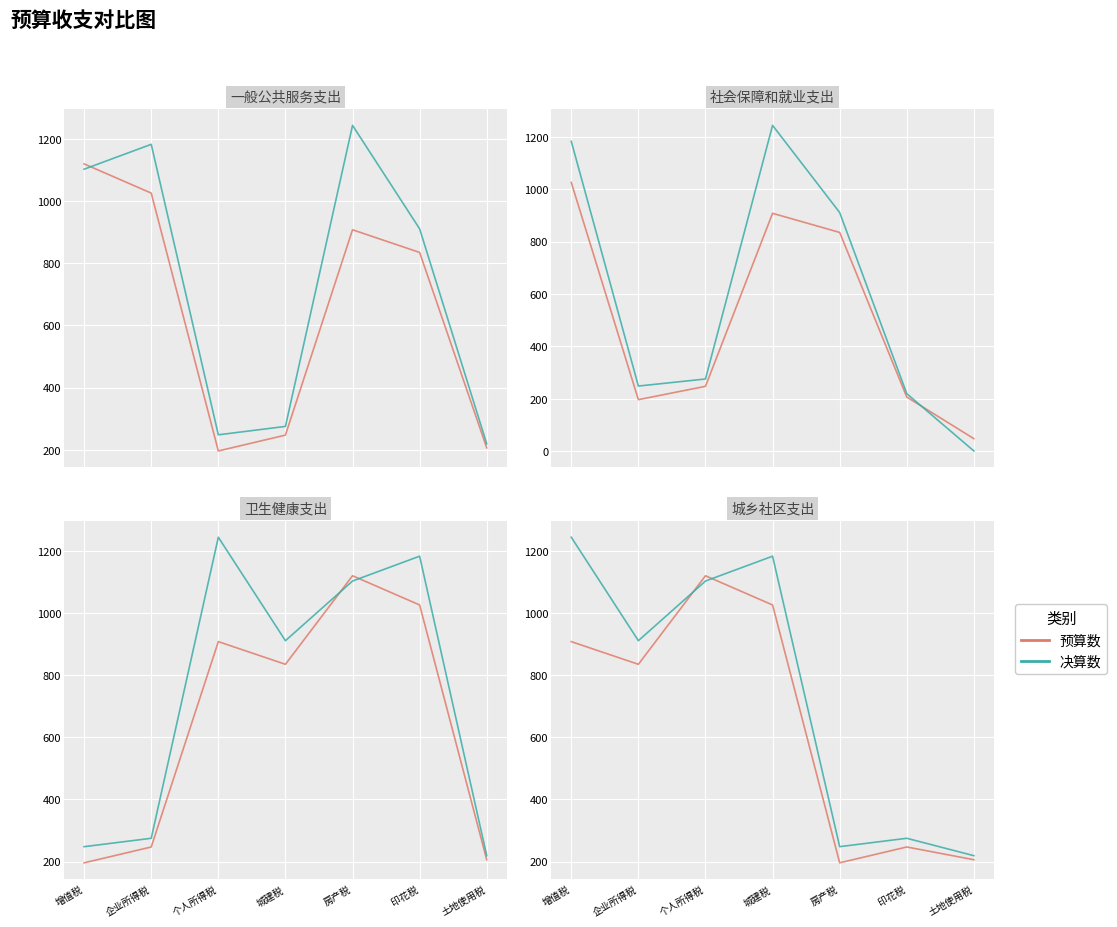

At how many categories does at least one series exceed 525?

4